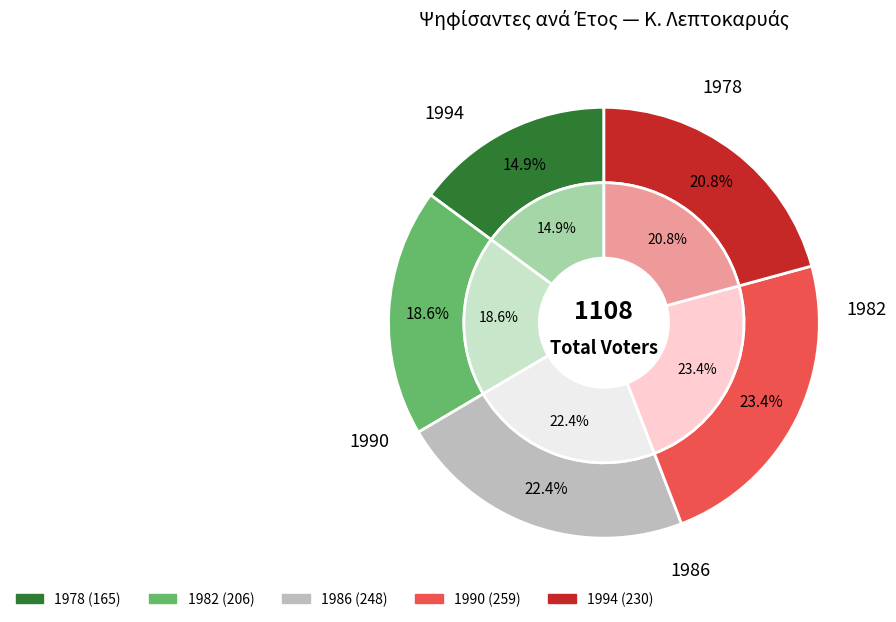

Is the sum of 1990 and 1982 greater than half?

No